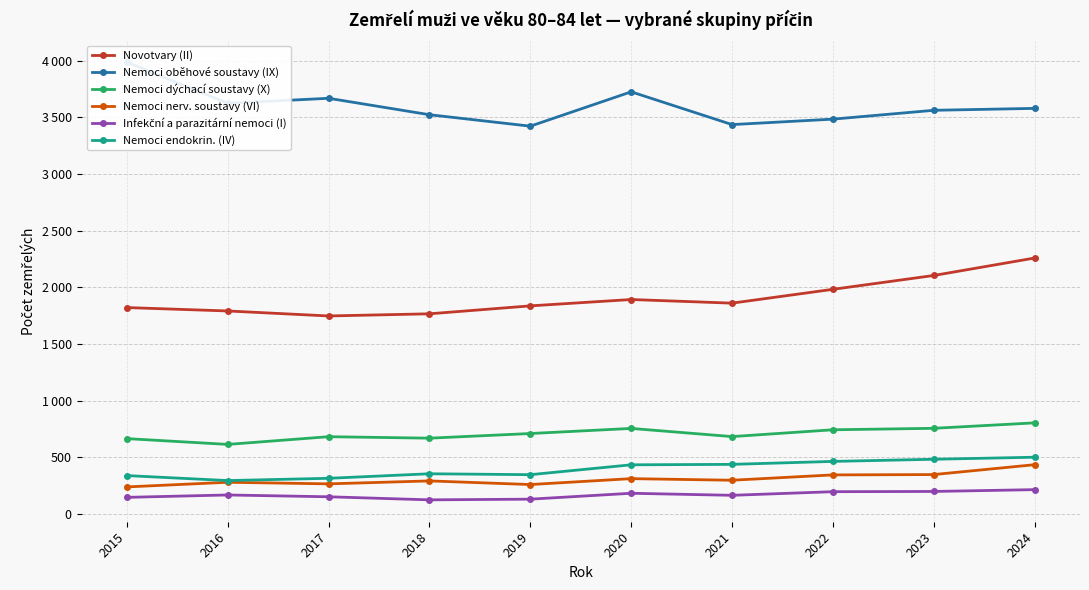

What is the difference between the highest and lowest values at 2024?

3363